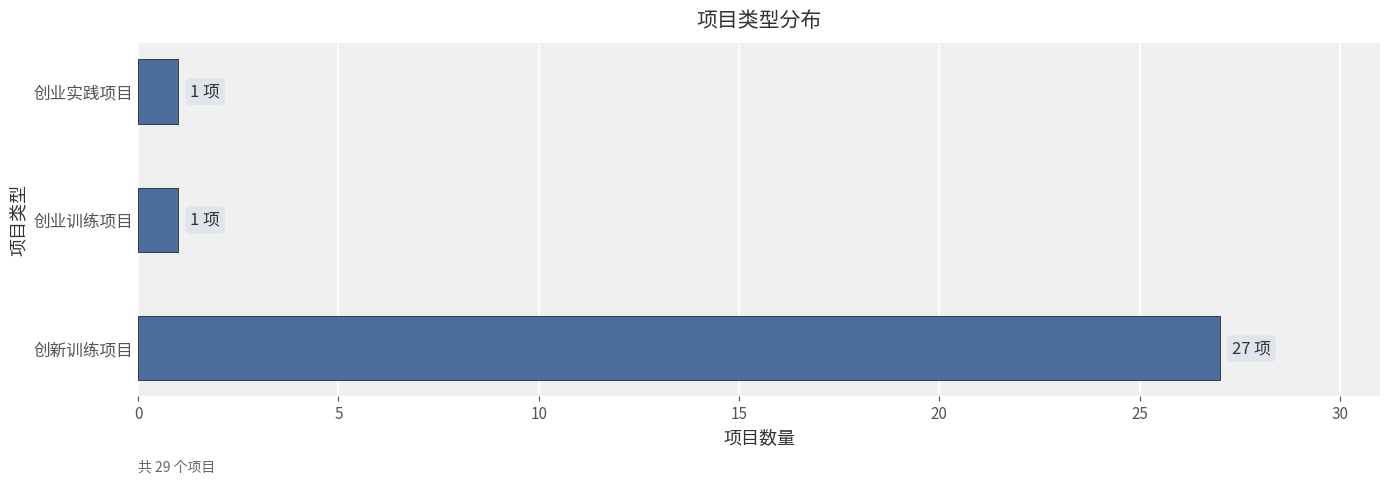

Between 创新训练项目 and 创业实践项目, which is larger?

创新训练项目